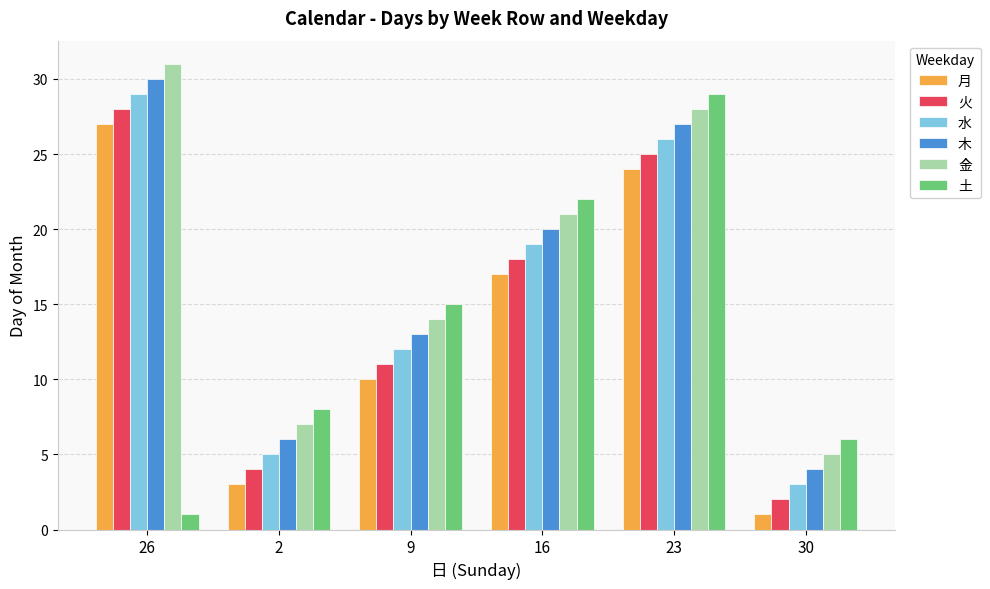

What is the difference between the maximum and second lowest values in the 木 series?

24